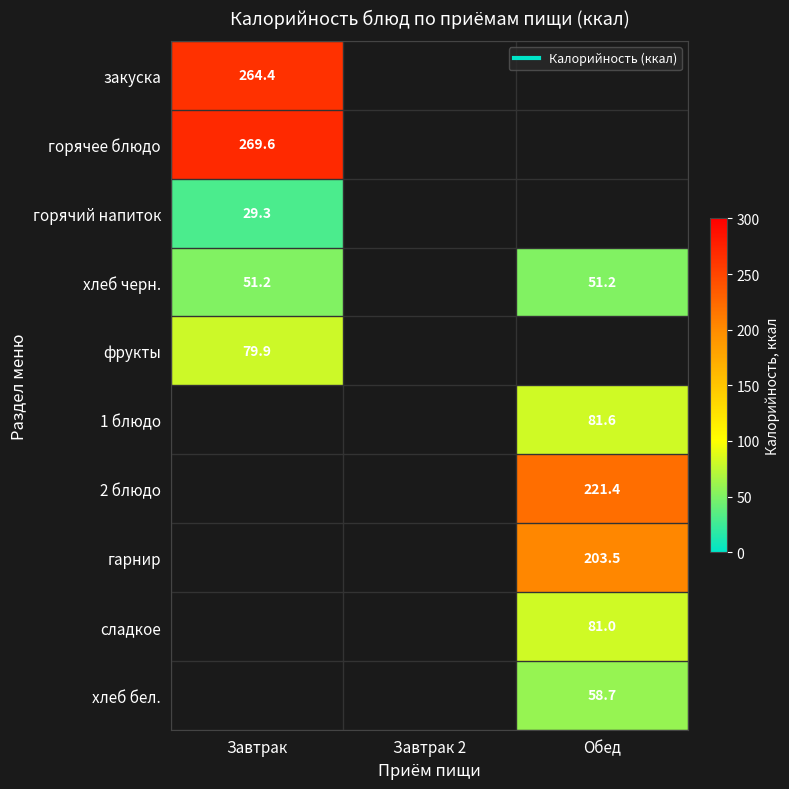

What is the smallest value displayed?

29.3